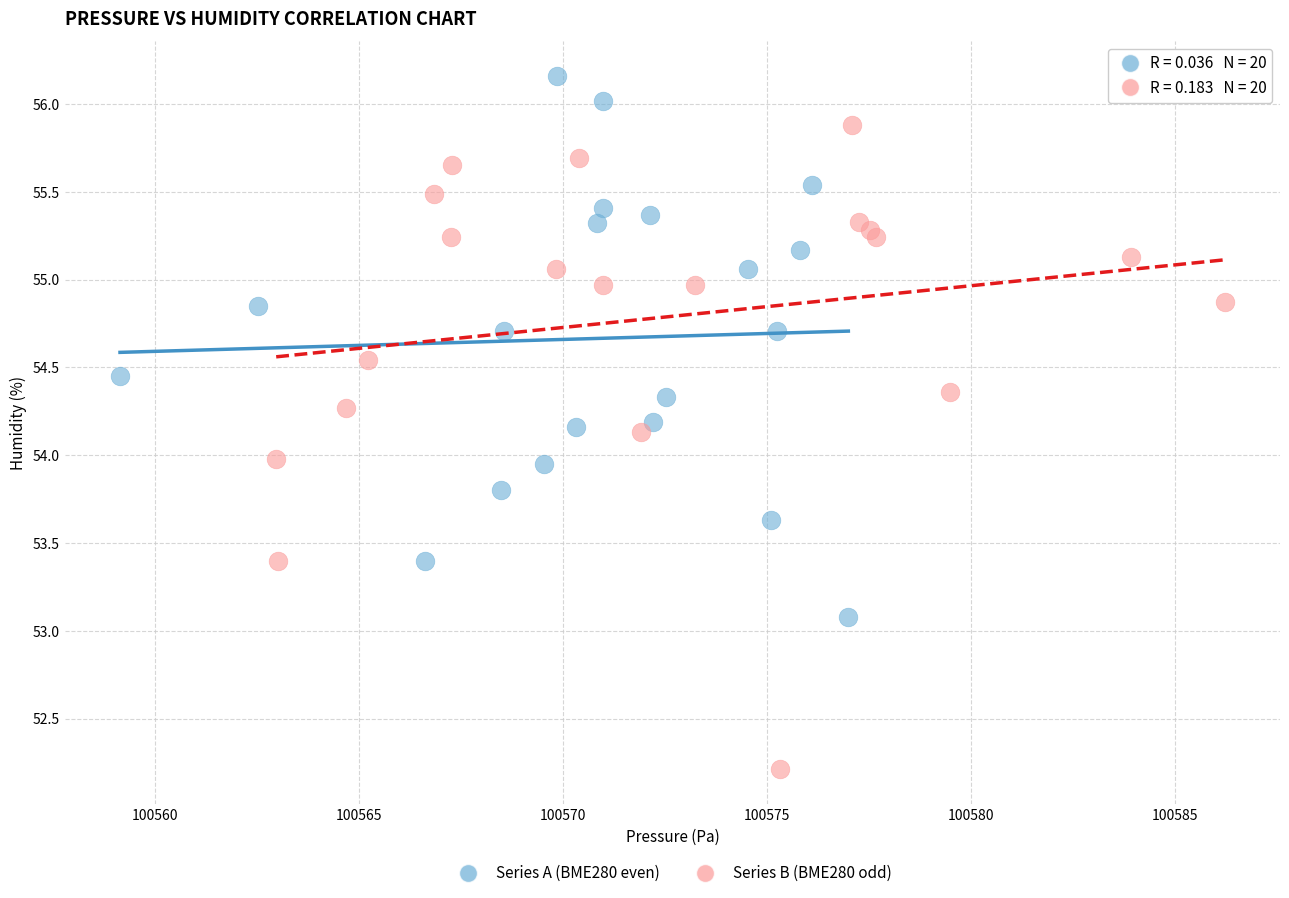

What are all the series names shown in the legend?

Series A (BME280 even), Series B (BME280 odd)